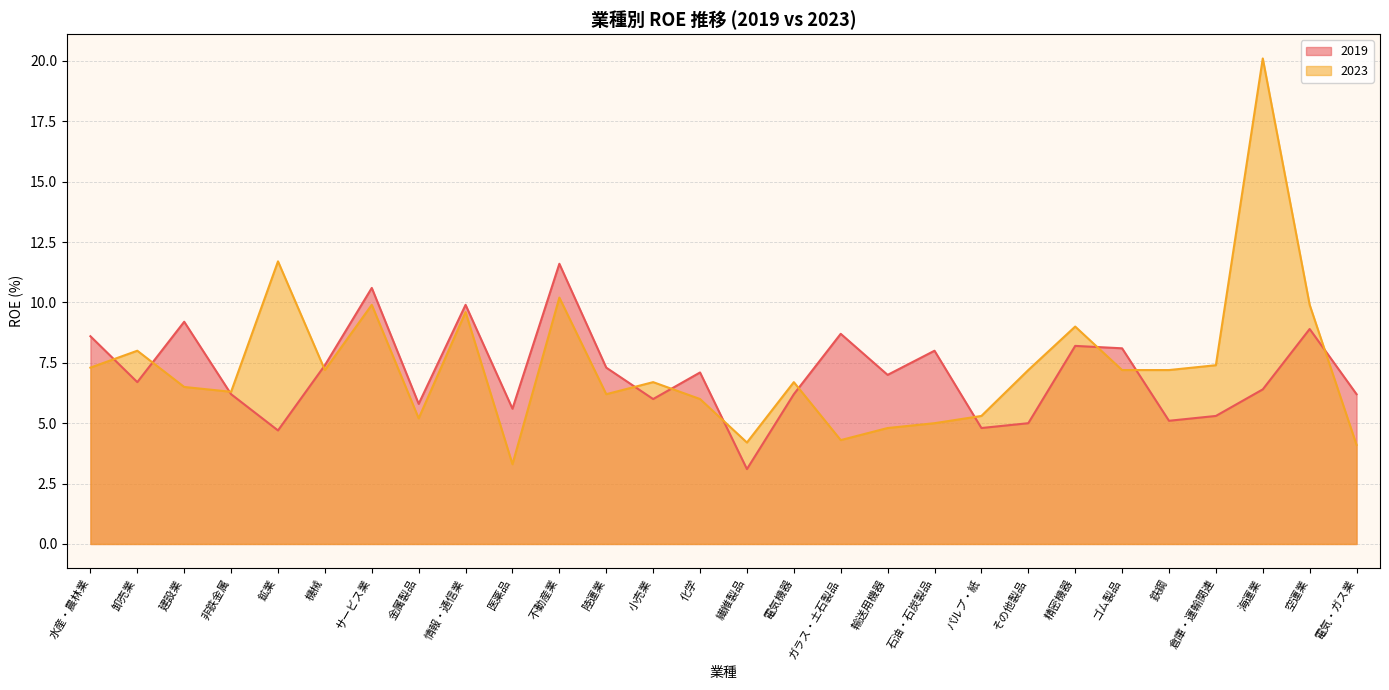

Does the chart have visible grid lines?

Yes